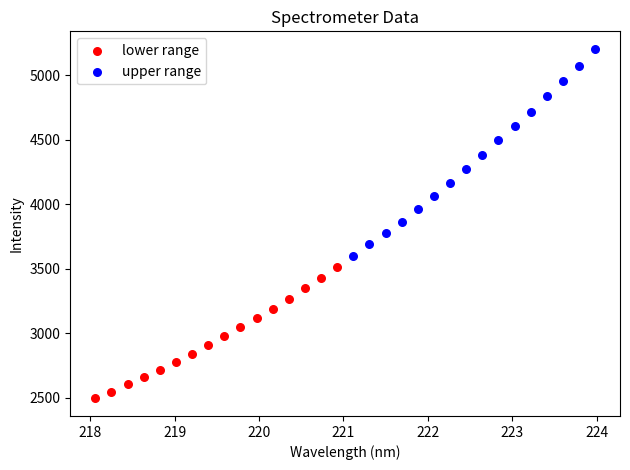

Which series contains the highest Y value?

upper range